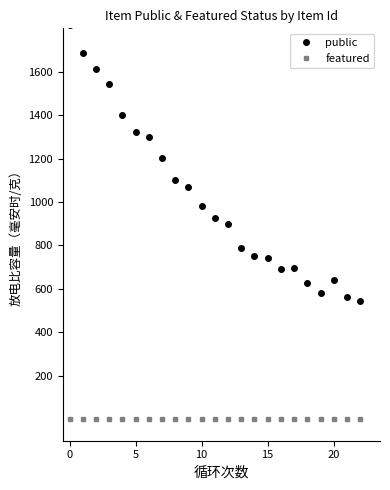

True or false: public and featured intersect in this chart.

False